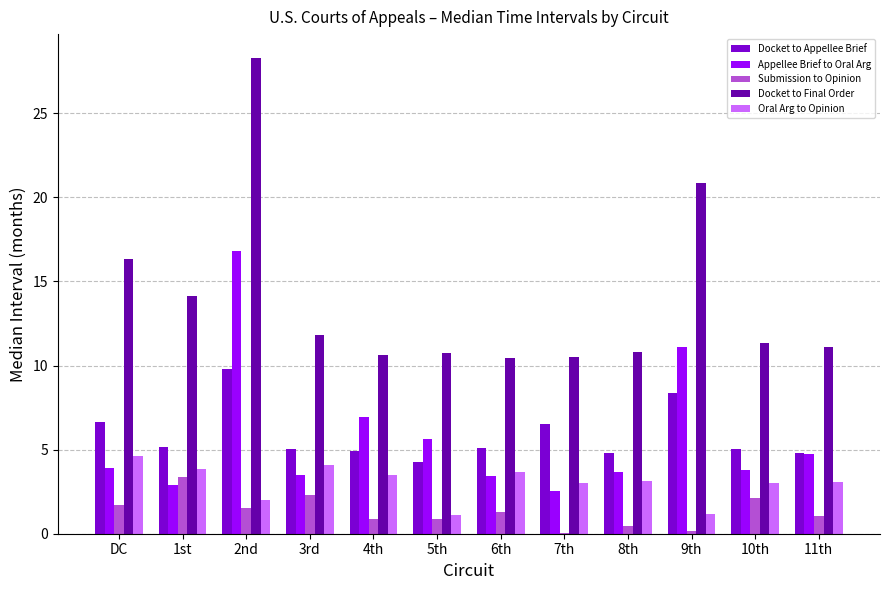

Is the value of Appellee Brief to Oral Arg at 9th greater than the value of Oral Arg to Opinion at 1st?

Yes